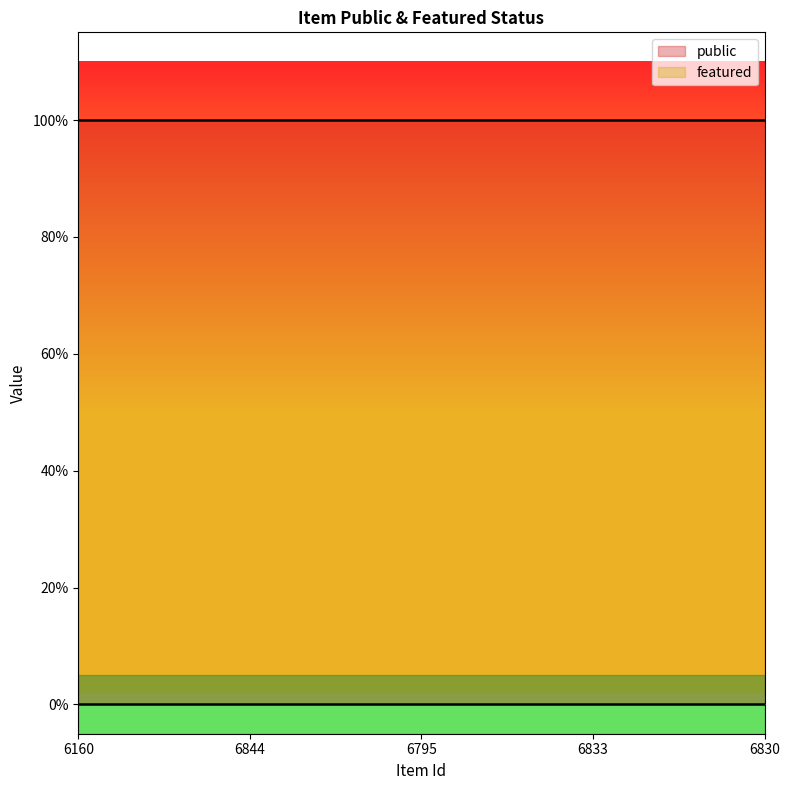

Reading right to left, what are all the values shown in this chart?

public: 1	1	1	1	1
featured: 0	0	0	0	0